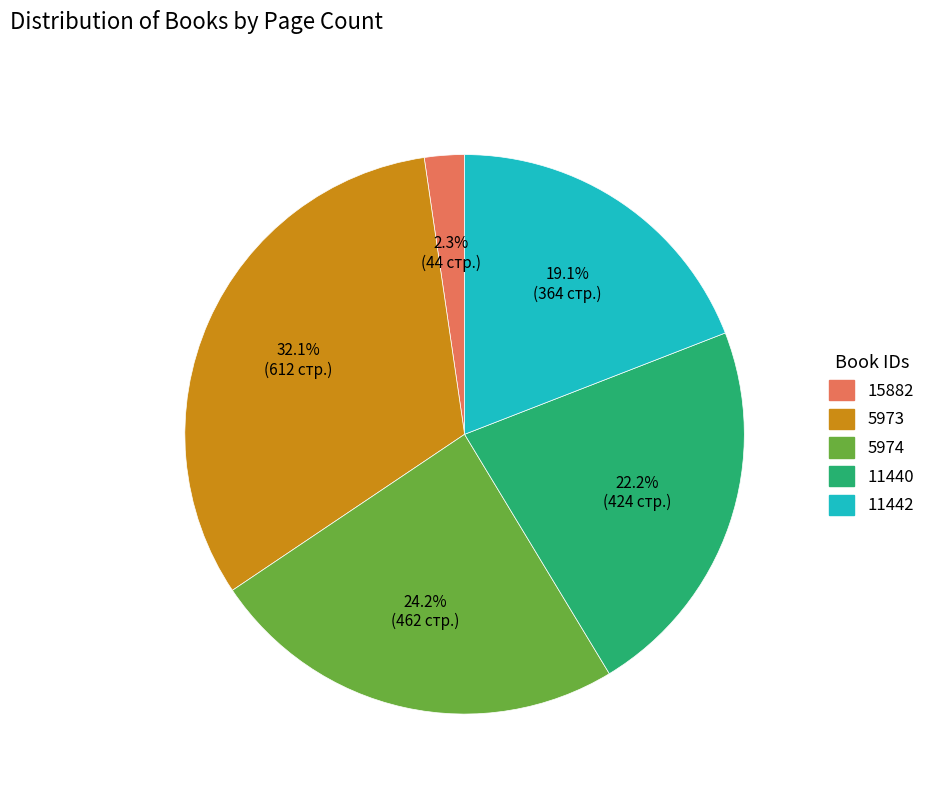

How many slices are in this pie chart?

5